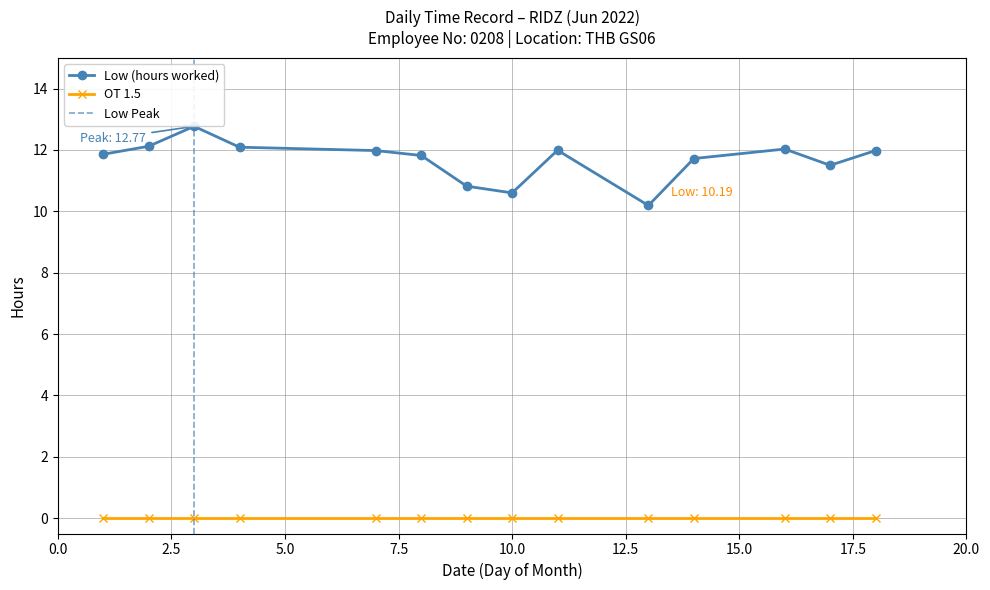

What is the value of the Low (hours worked) point at the 7th from the left?

10.8